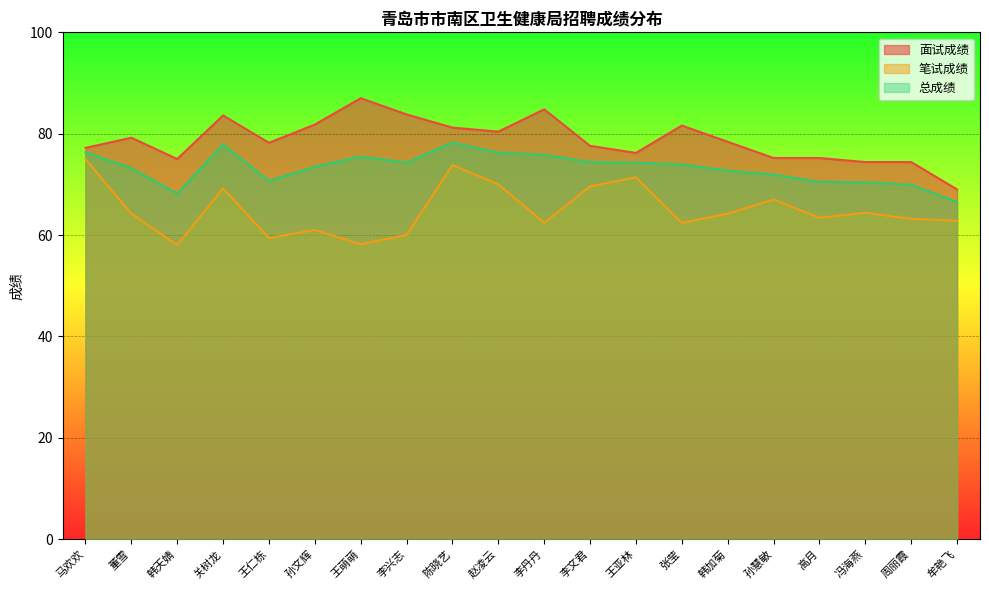

At how many categories does at least one series exceed 70?

19